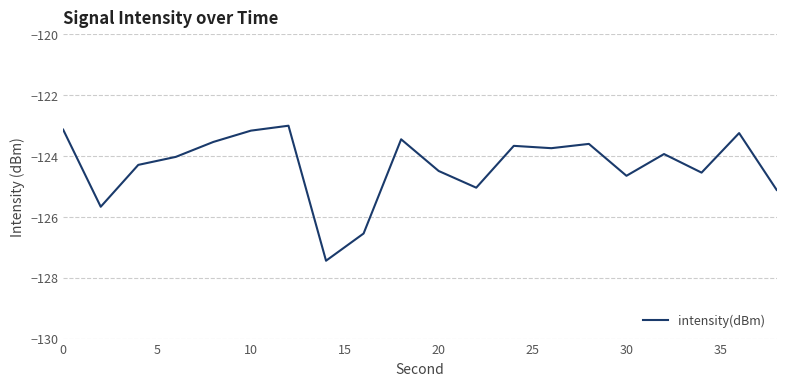

What is the difference between the maximum and minimum values?

4.4